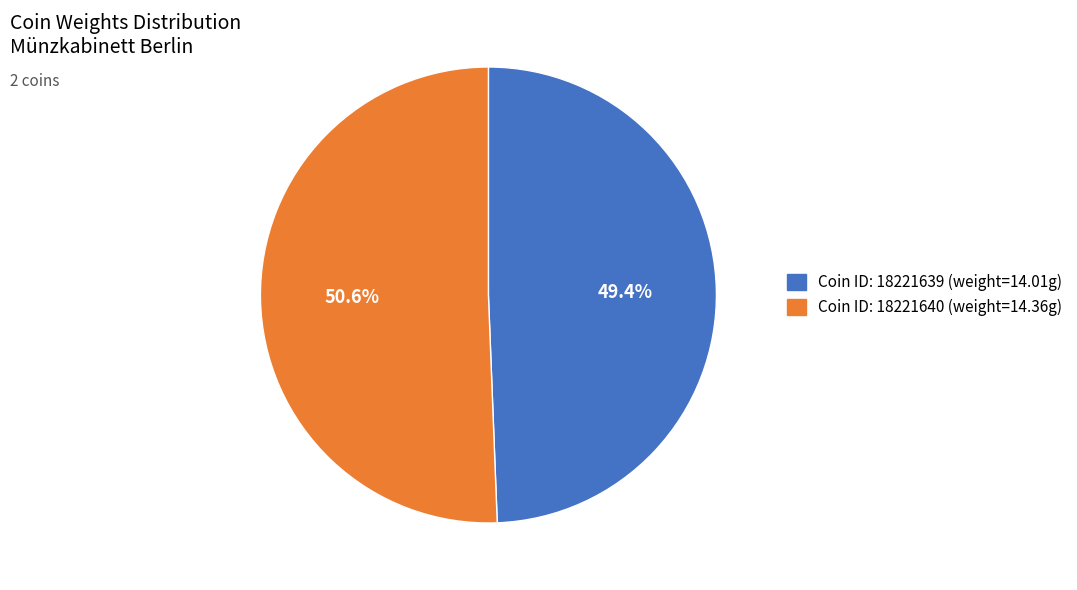

Is there any slice that represents more than half of the pie?

Yes